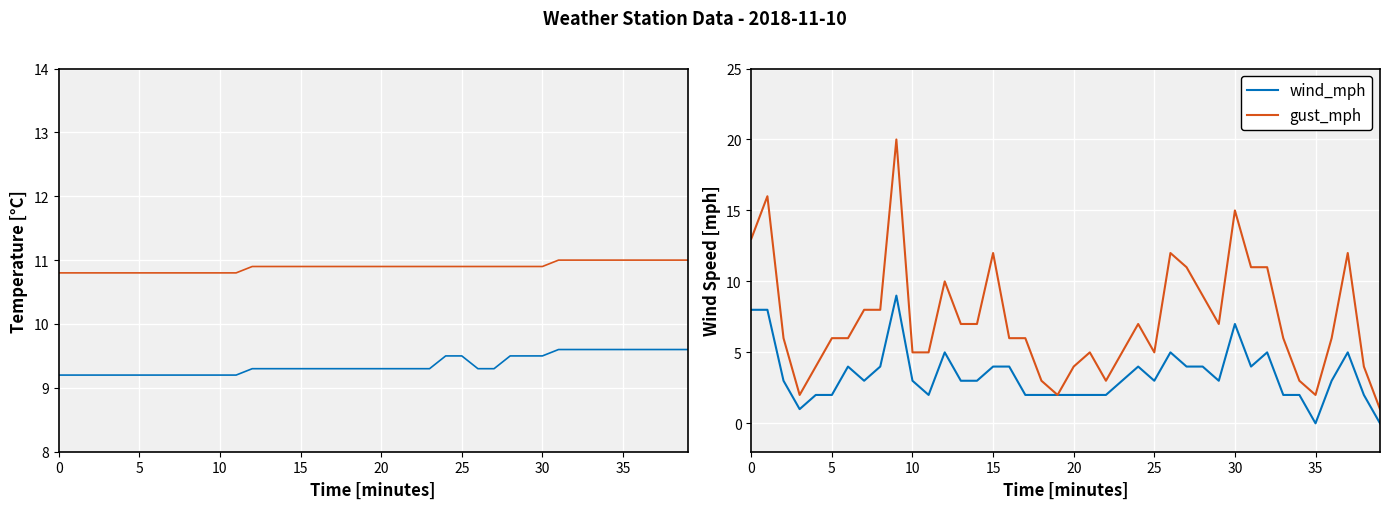

At how many categories does at least one series exceed 14?

3